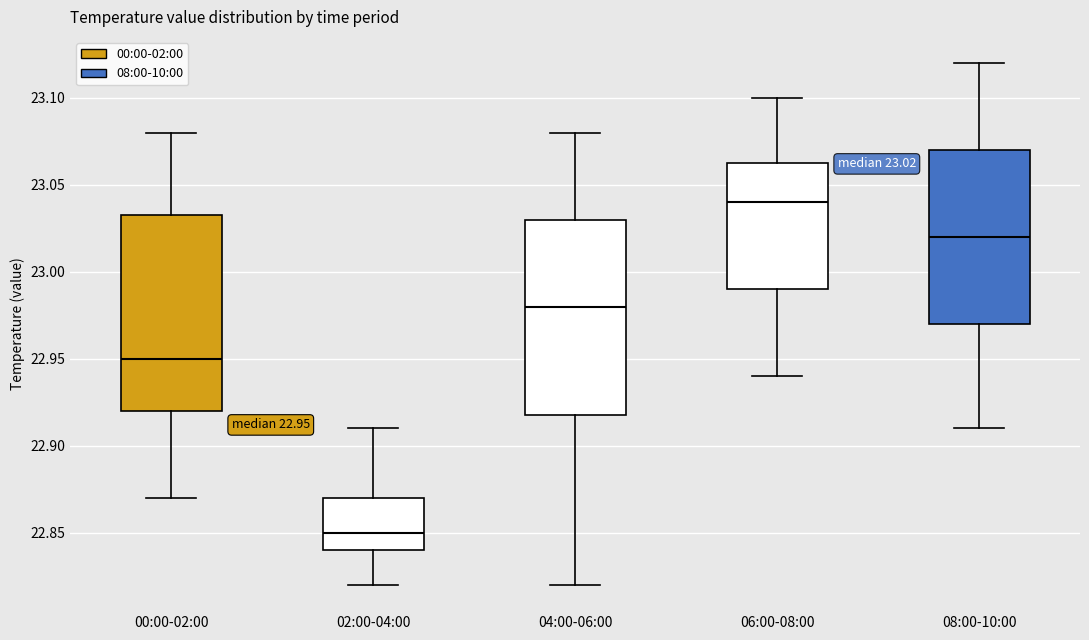

Which box's median line is the highest?

06:00-08:00